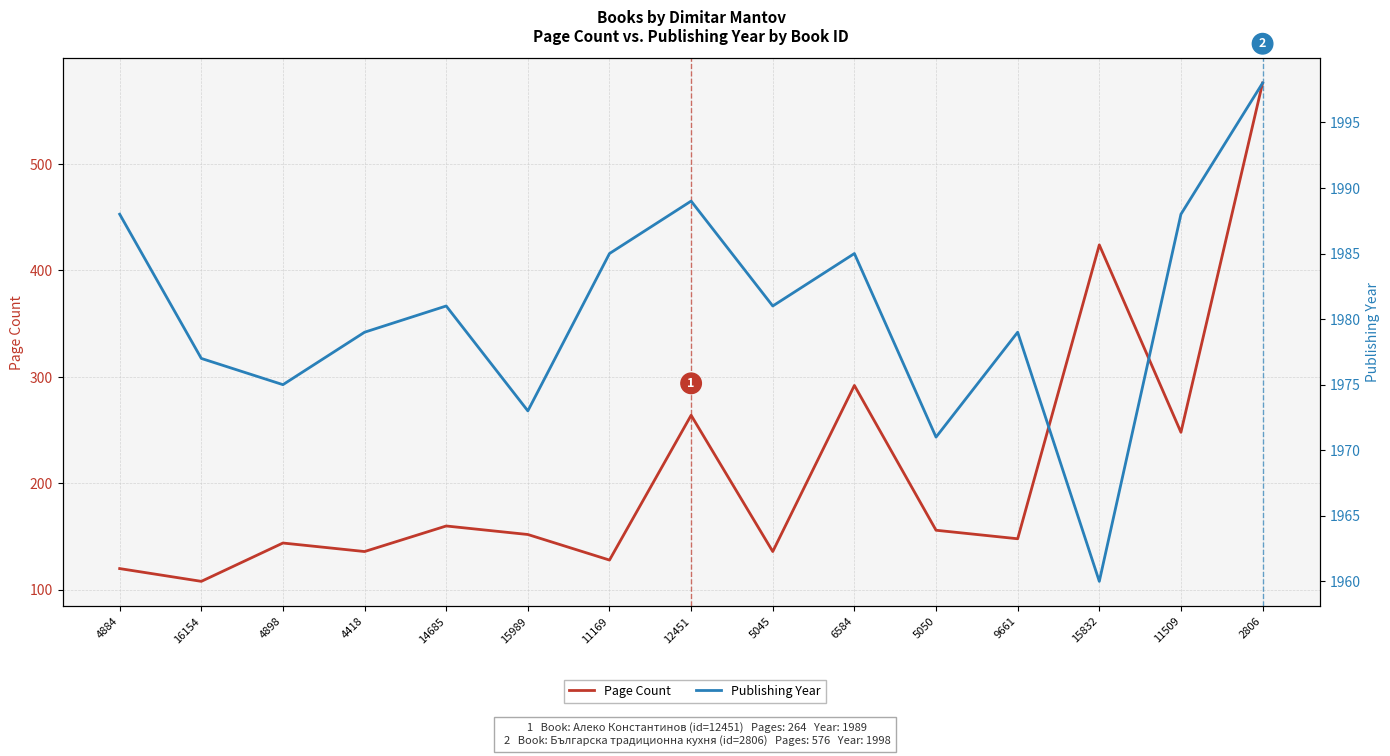

Which series has the widest spread of values?

Page Count